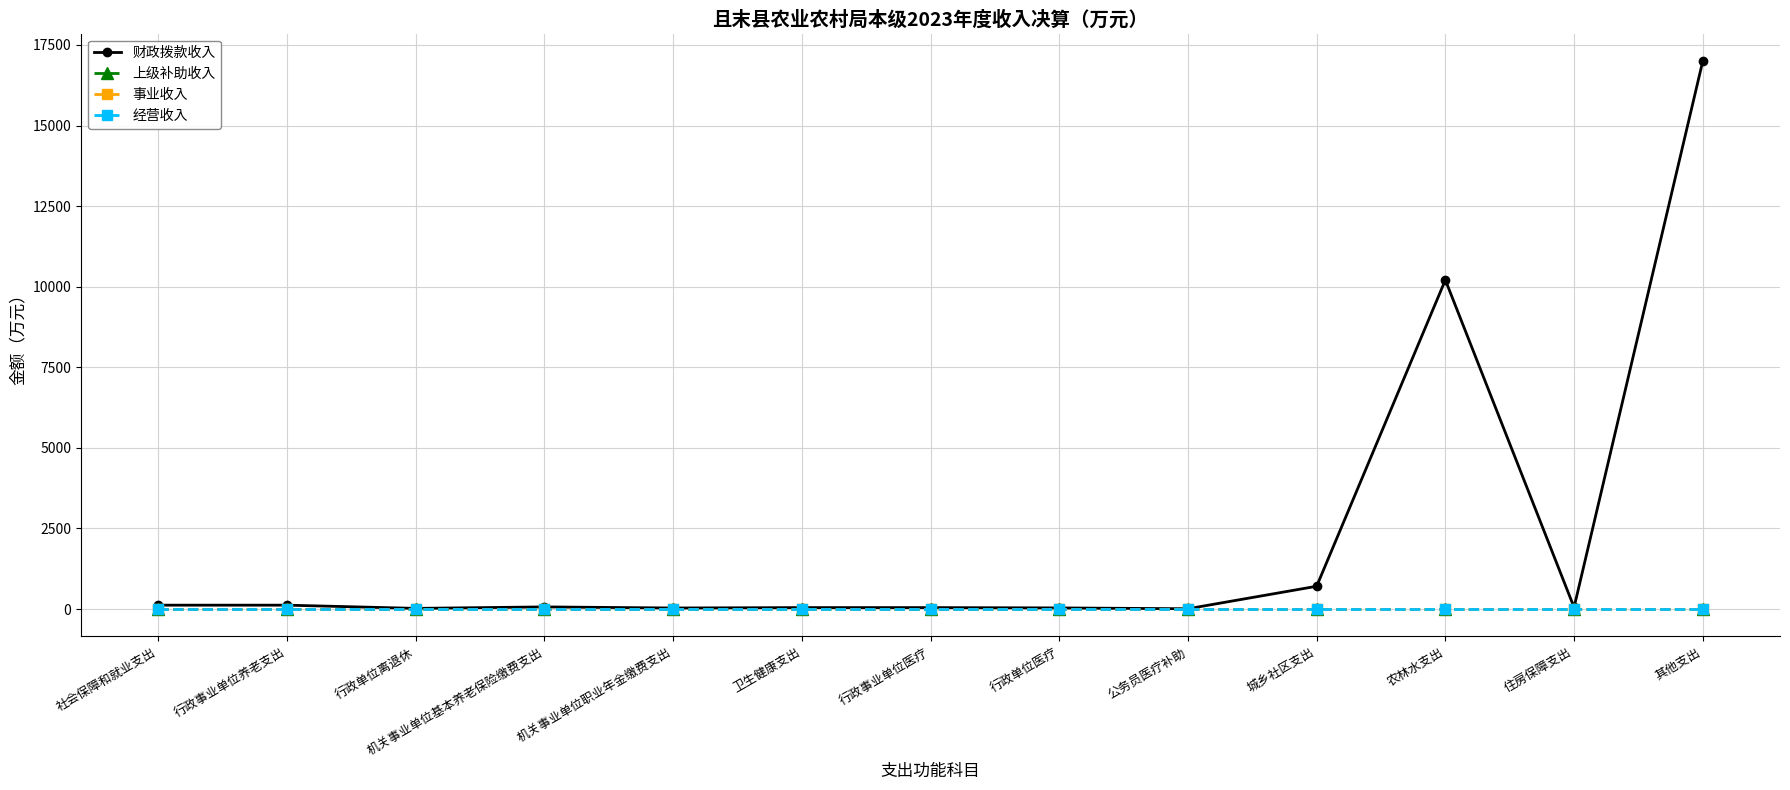

Does the chart have visible grid lines?

Yes